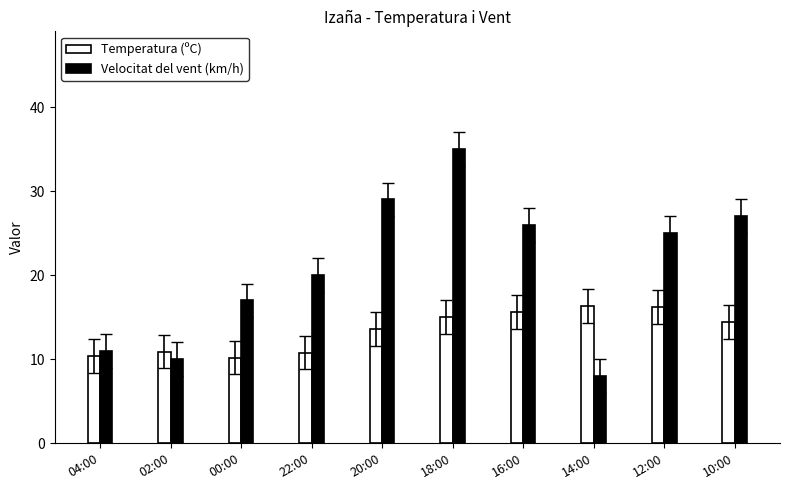

What is the difference between the highest and lowest values at 22:00?

9.2